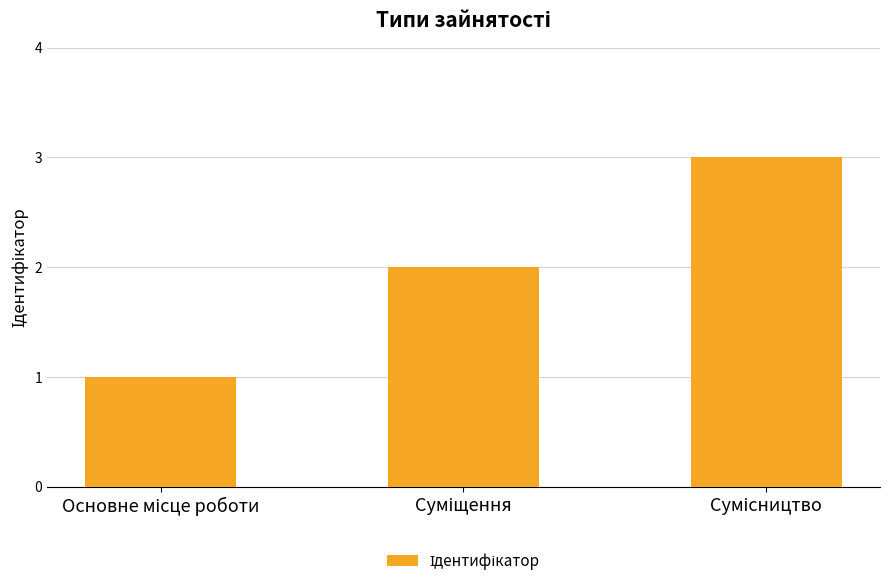

What is the maximum value shown in the chart?

3